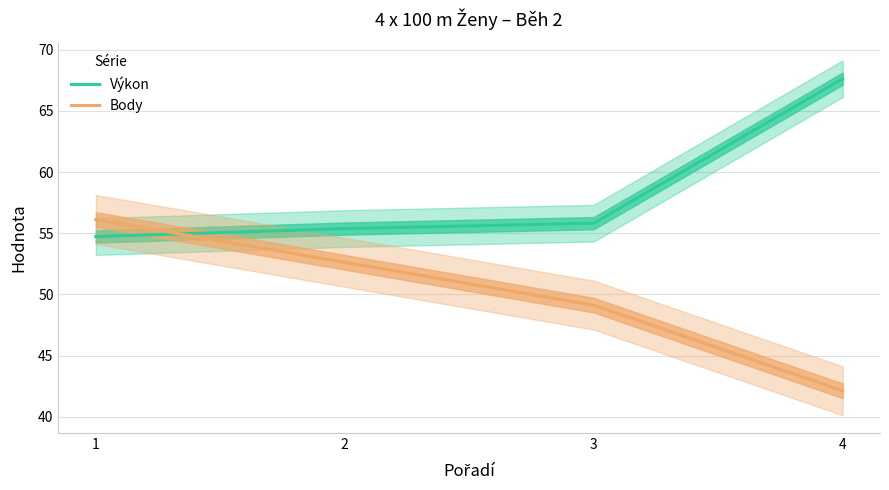

Which label corresponds to the smallest value in the chart?

4